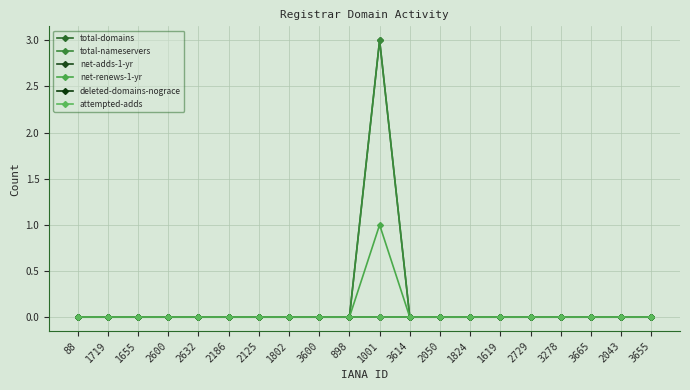

True or false: attempted-adds and total-nameservers cross at least once.

False